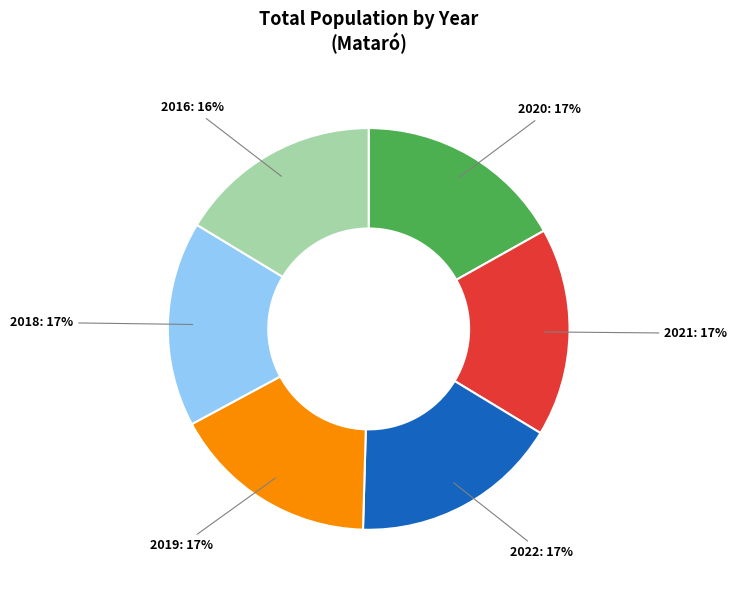

How many segments does this pie chart have?

6